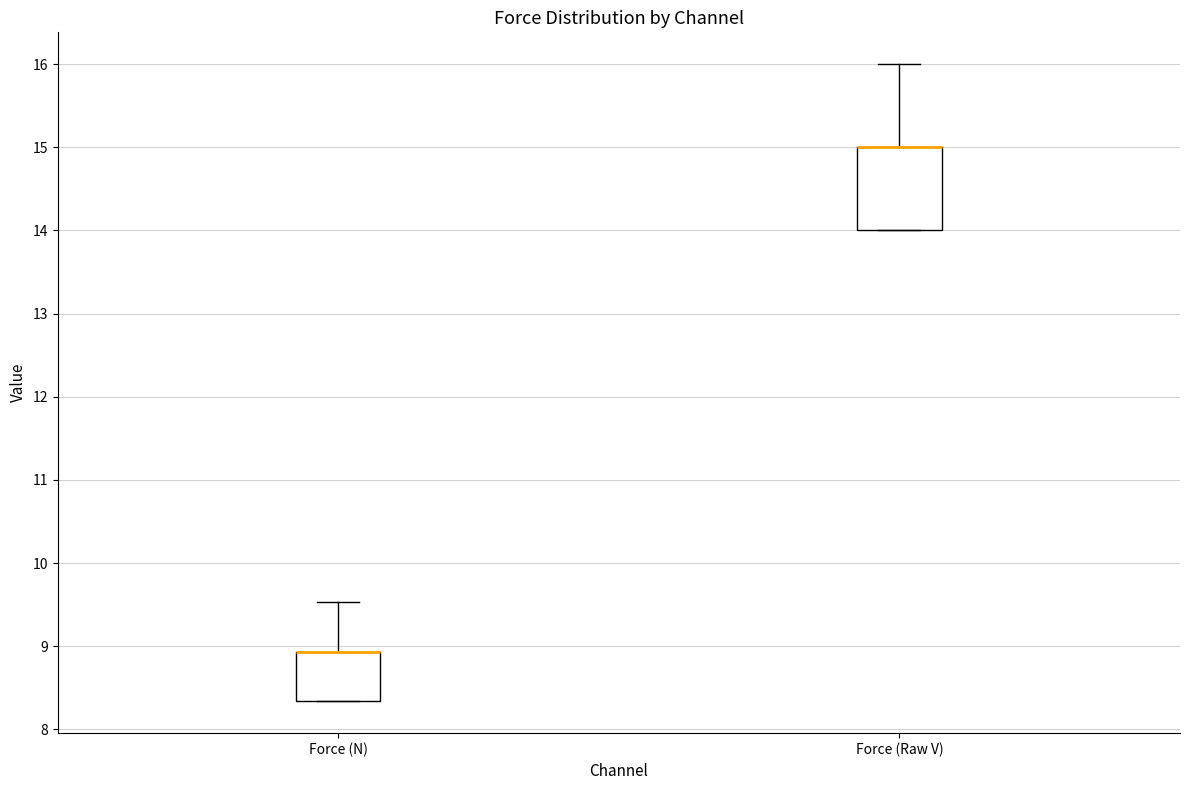

Reading left to right, transcribe this box plot: for each box, give where its median line is, the range the box spans, and where its two whiskers end, as read against the y-axis. The values are not printed on the chart, so give them approximately, as read against the axis.

Force (N): median 8.9 (drawn on the box's upper edge), box 8.3 to 8.9, whiskers 8.3 to 9.5
Force (Raw V): median 15.0 (drawn on the box's upper edge), box 14.0 to 15.0, whiskers 14.0 to 16.0